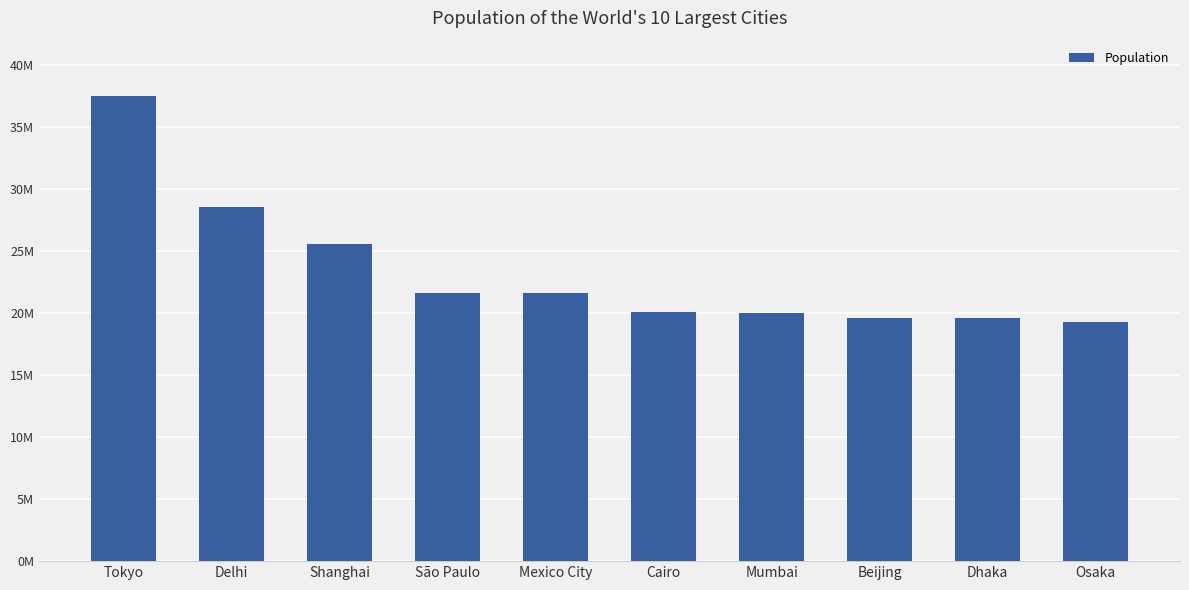

What is the value of the 10th bar from the left?

19281000